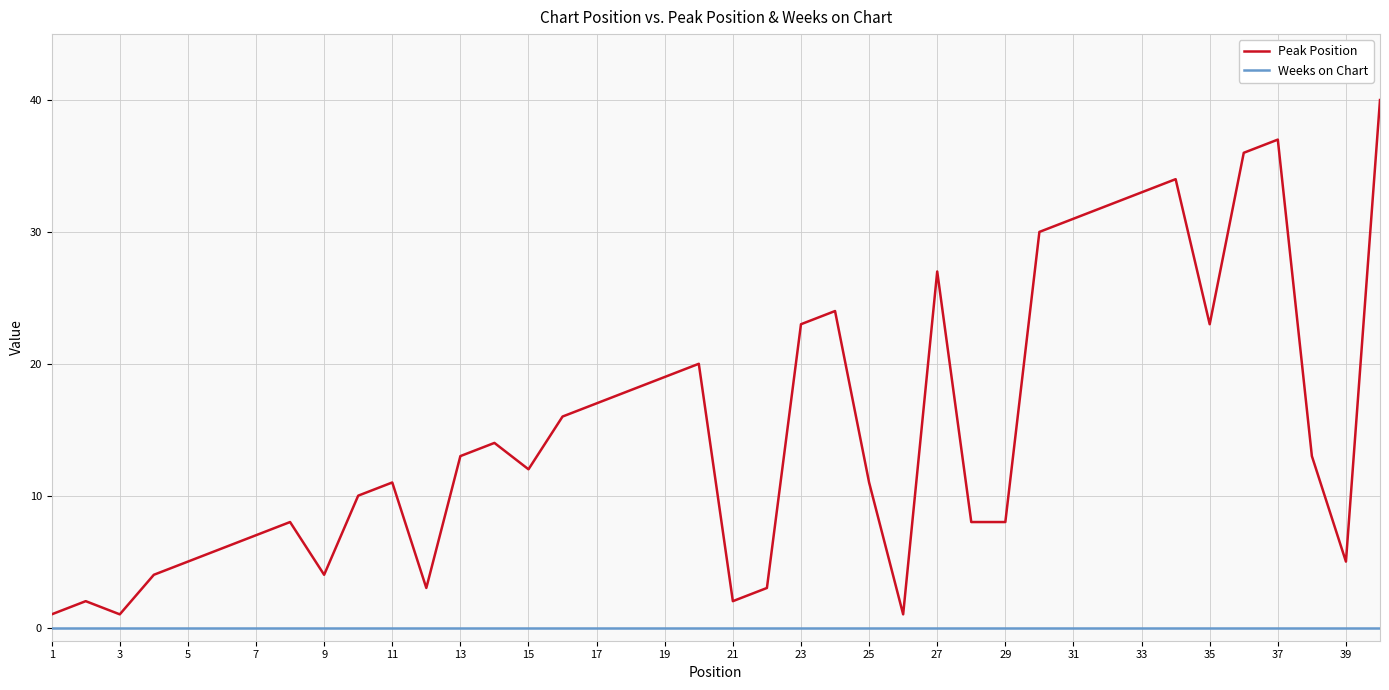

Which series has the largest total across all categories?

Peak Position